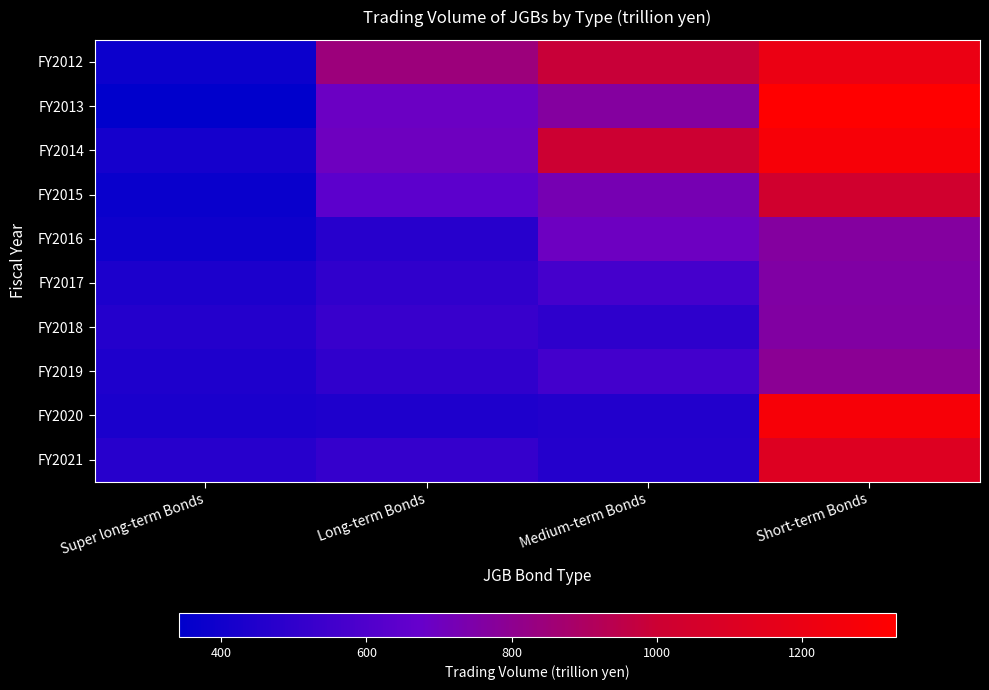

Which series has the largest total across all categories?

FY2012